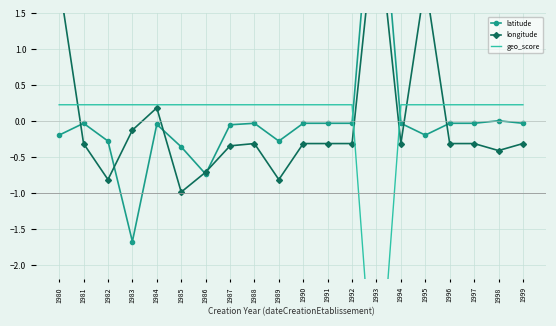

What is the difference between the longitude values at 1993 and 1982?

3.7